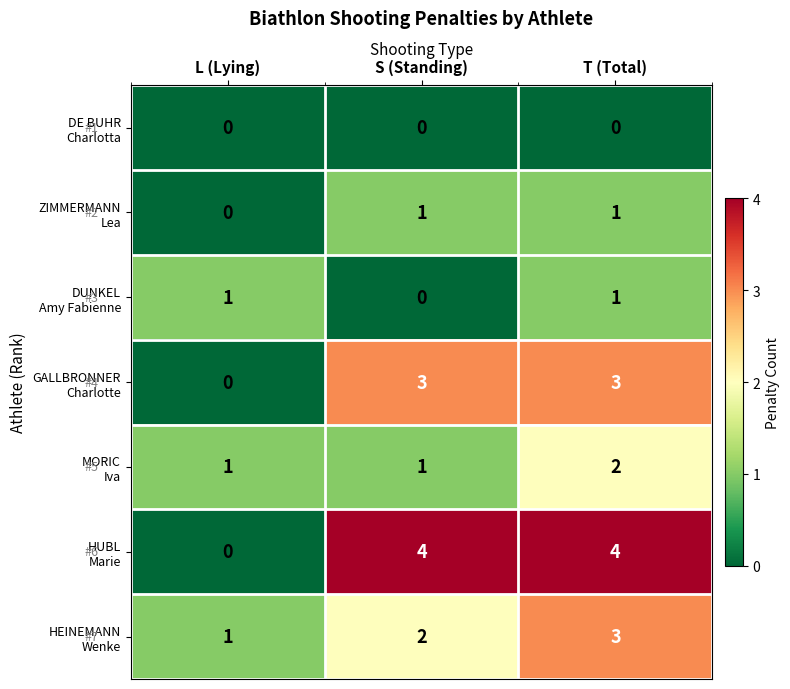

What is the total value across all series at T (Total)?

14